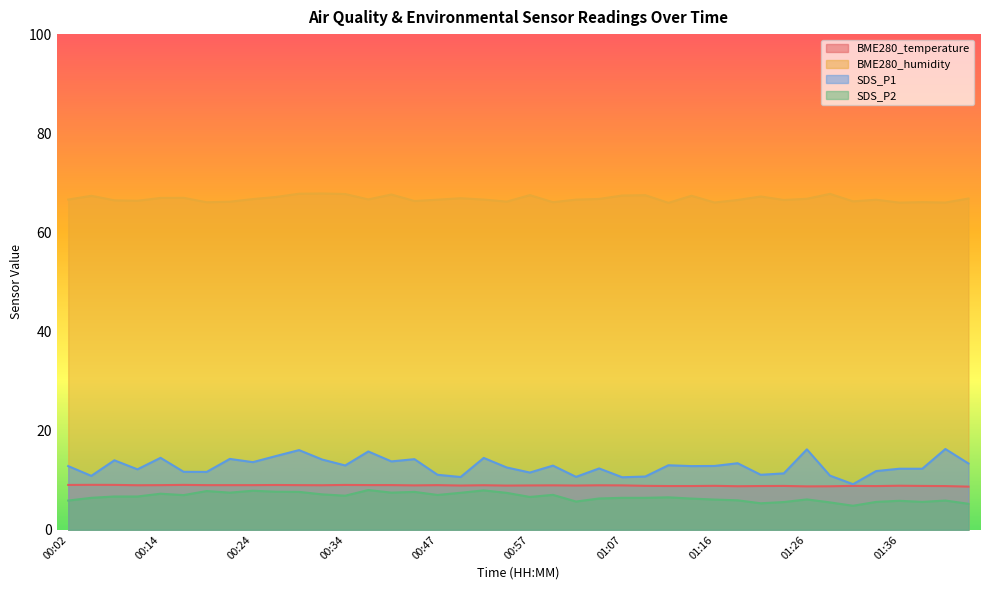

What is the value of the BME280_temperature point at the 27th from the left?

8.8